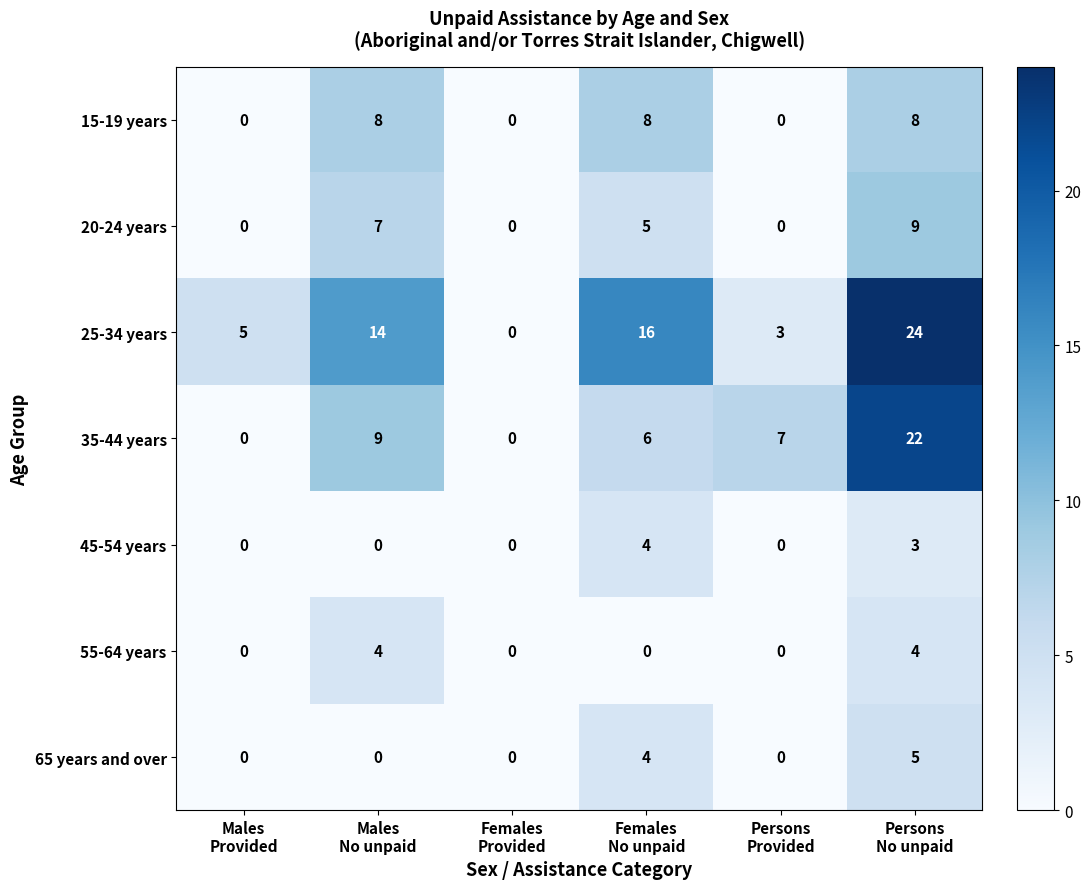

What is the highest value of the 25-34 years series?

24